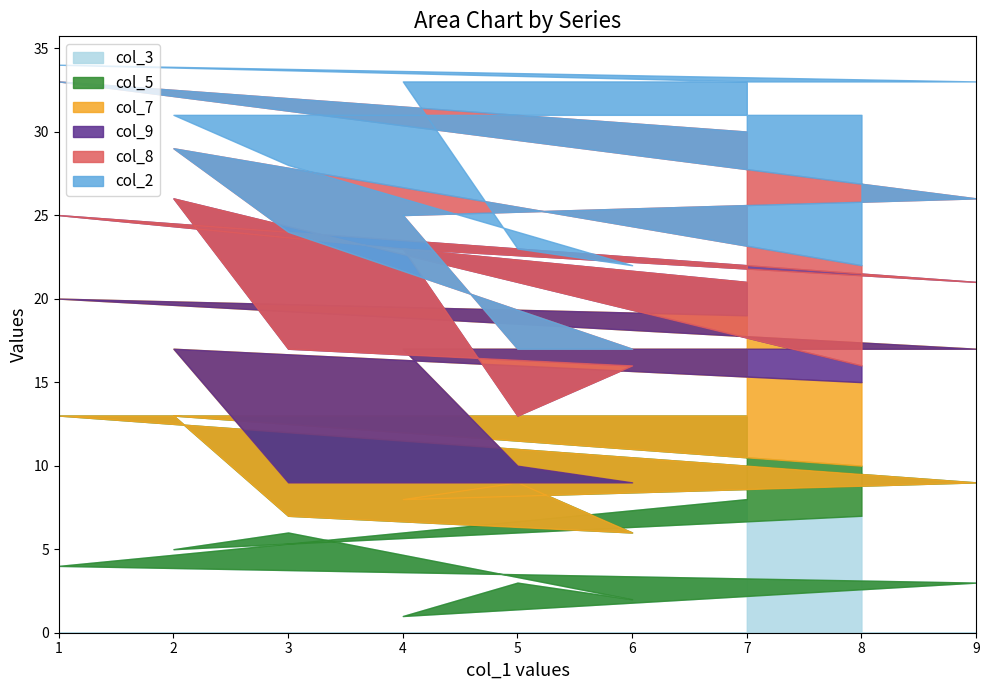

What are all the series names shown in the legend?

col_3, col_5, col_7, col_9, col_8, col_2